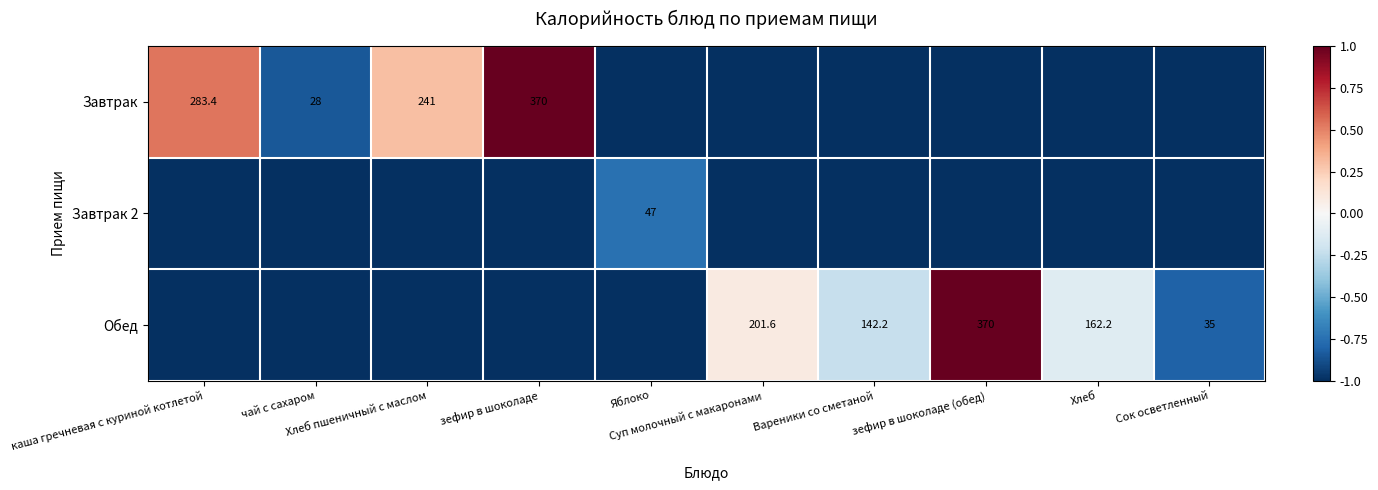

List the labels in order of Завтрак value, largest first.

зефир в шоколаде, каша гречневая с куриной котлетой, Хлеб пшеничный с маслом, чай с сахаром, Яблоко, Суп молочный с макаронами, Вареники со сметаной, зефир в шоколаде (обед), Хлеб, Сок осветленный